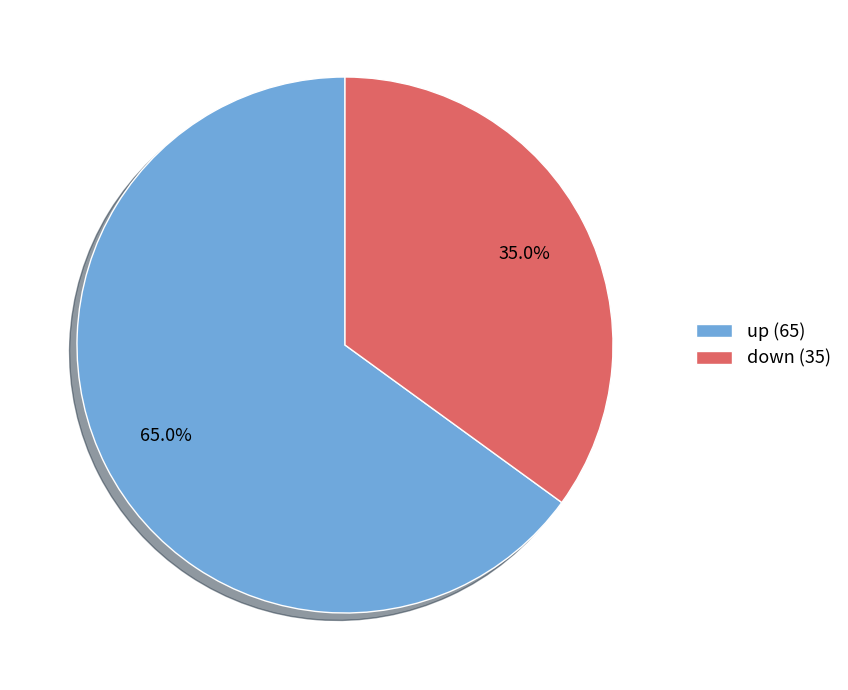

What is the largest slice in the pie chart?

up